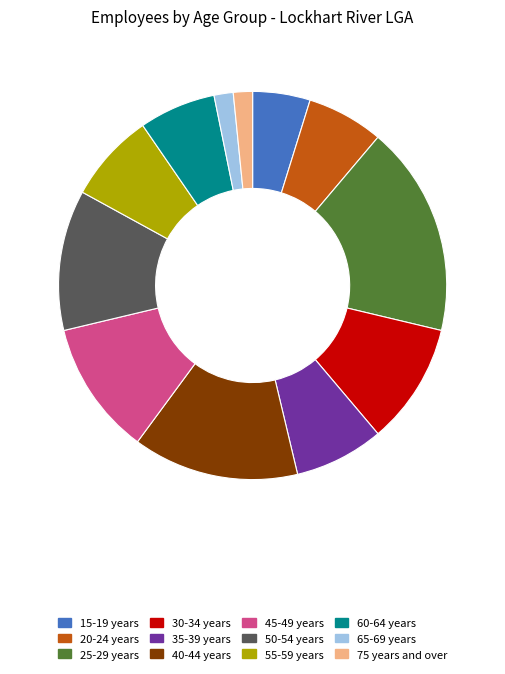

Is it true that 50-54 years is 12% of the pie?

True